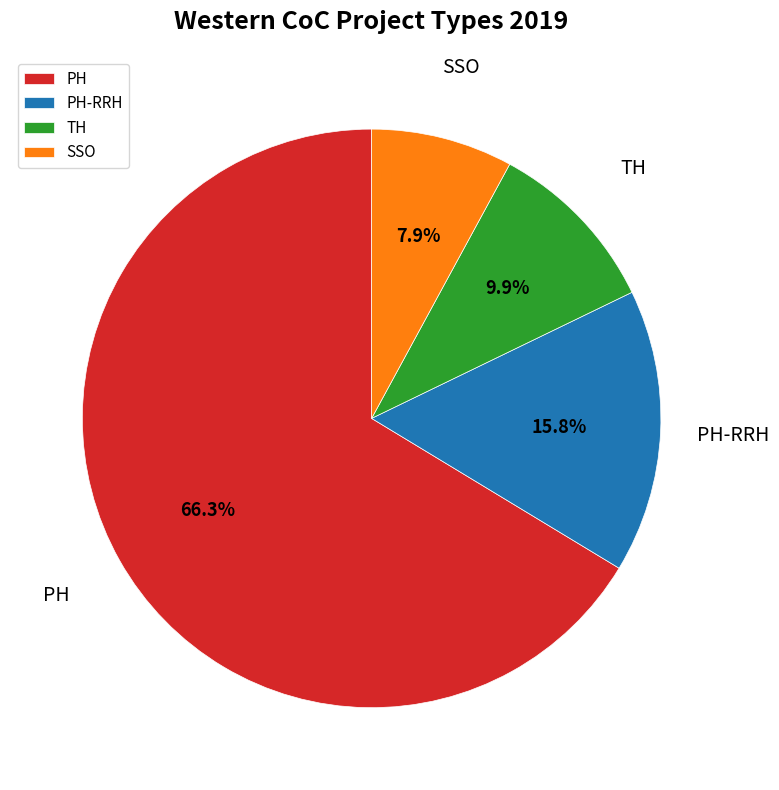

Which category accounts for the majority?

PH